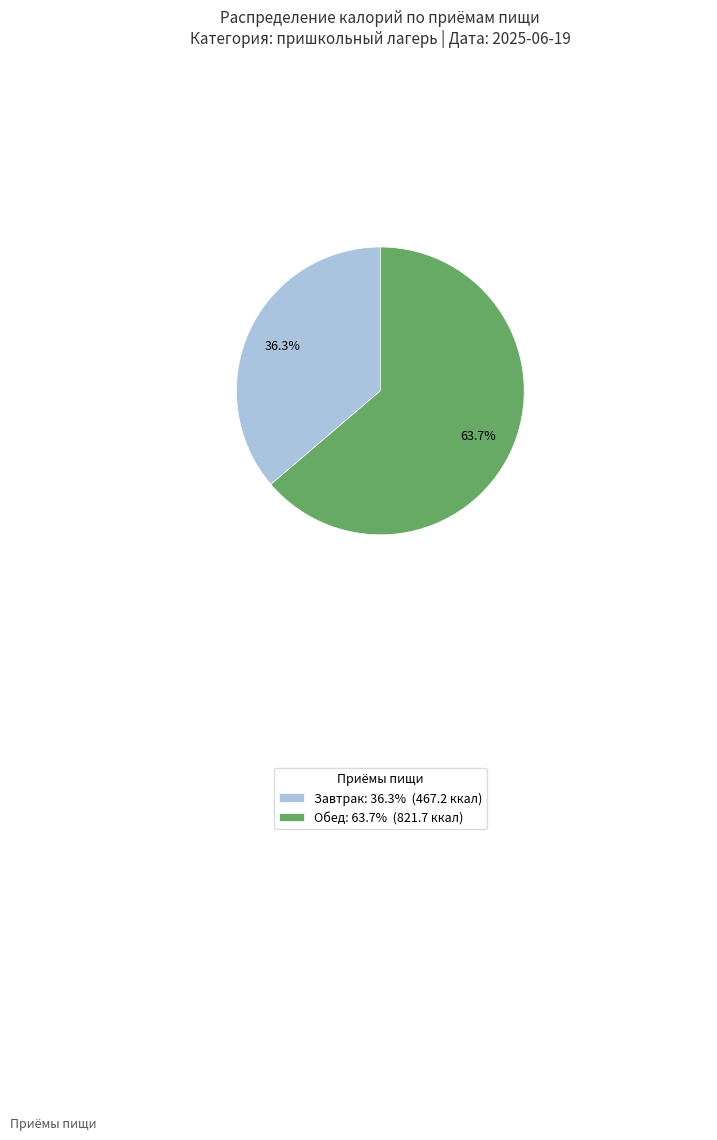

Approximately how many times larger is the value at Обед: 63.7% (821.7 ккал) compared to Завтрак: 36.3% (467.2 ккал)?

1.8